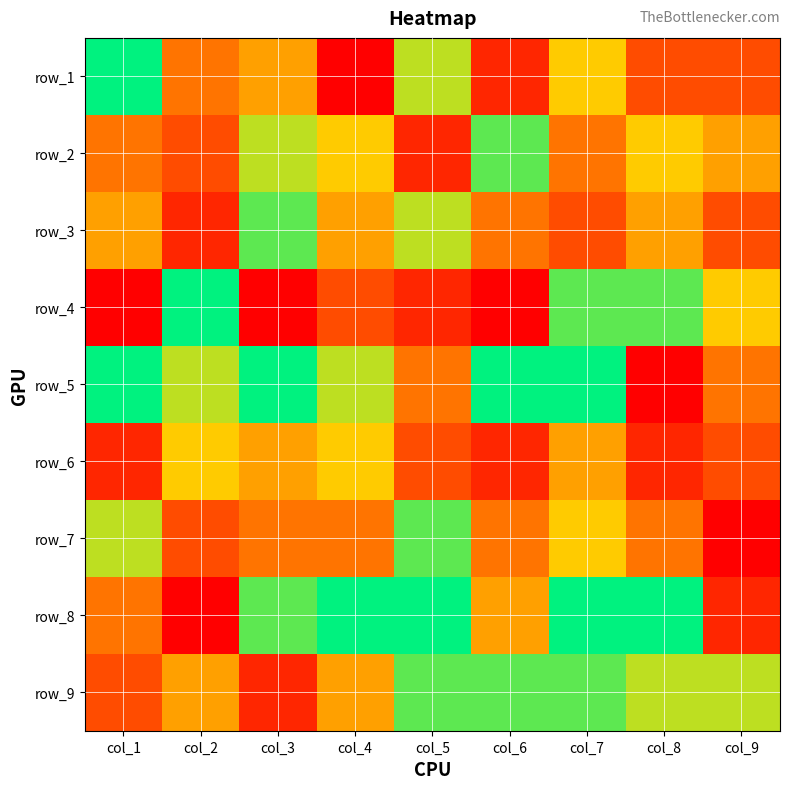

At how many categories does at least one series exceed 6?

9